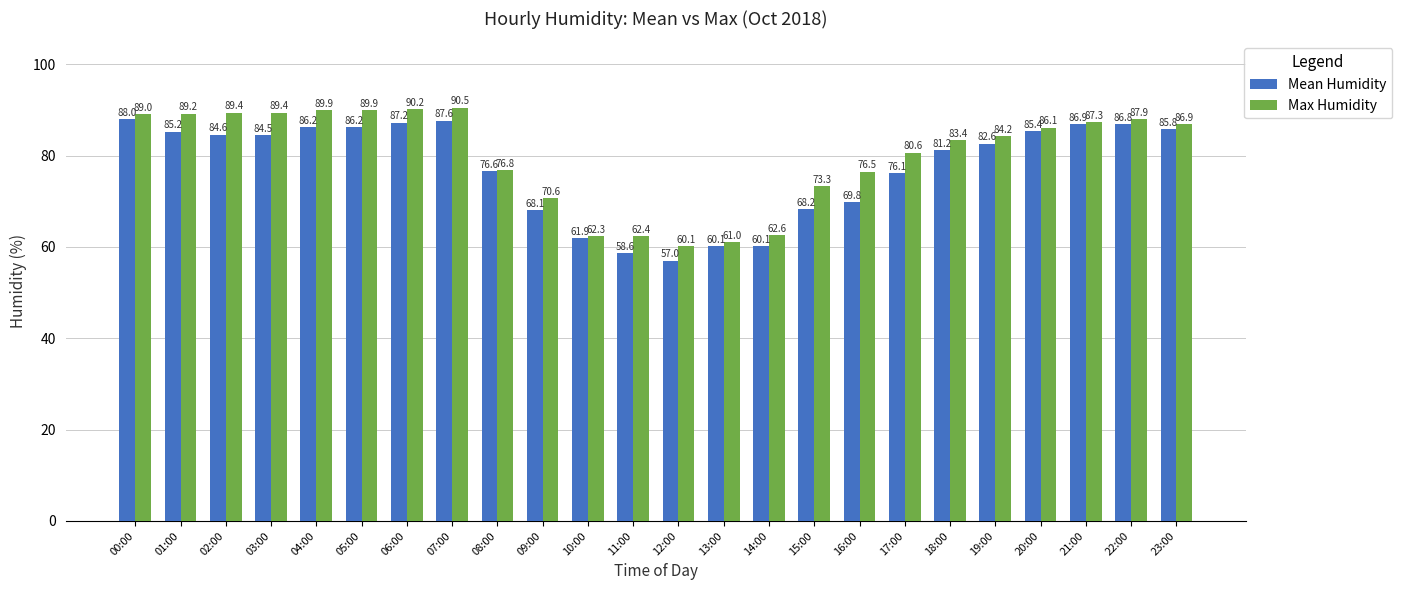

The Max Humidity series shows 42.5 at 11:00. True or false?

False